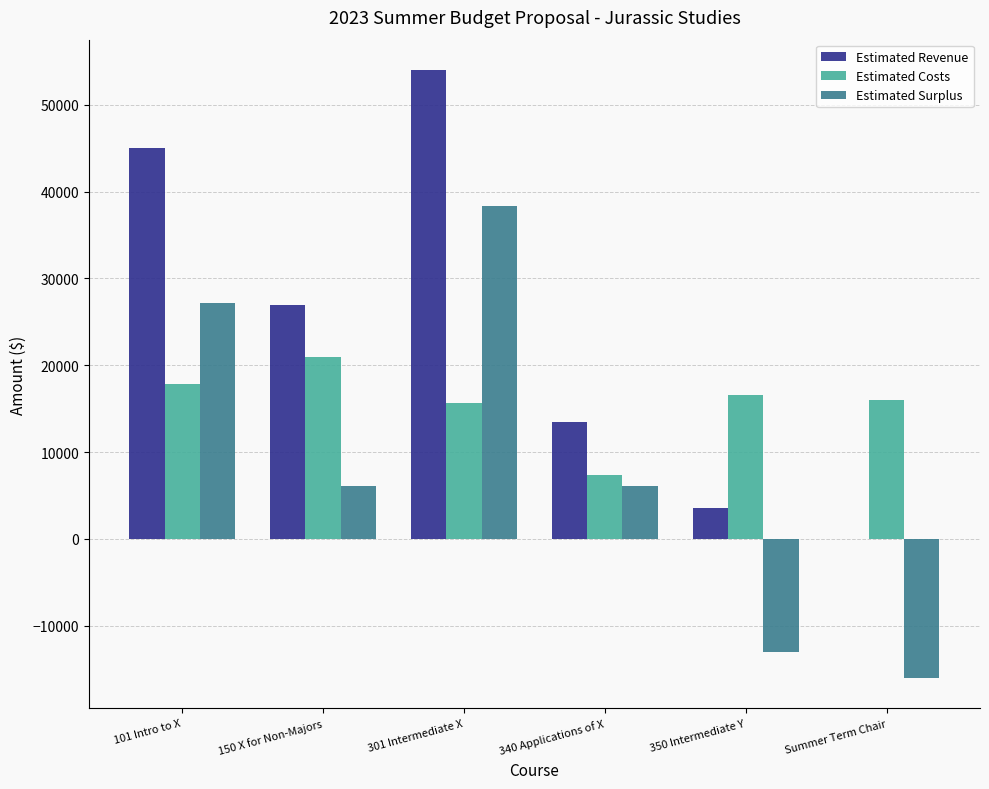

What are all the series names shown in the legend?

Estimated Revenue, Estimated Costs, Estimated Surplus